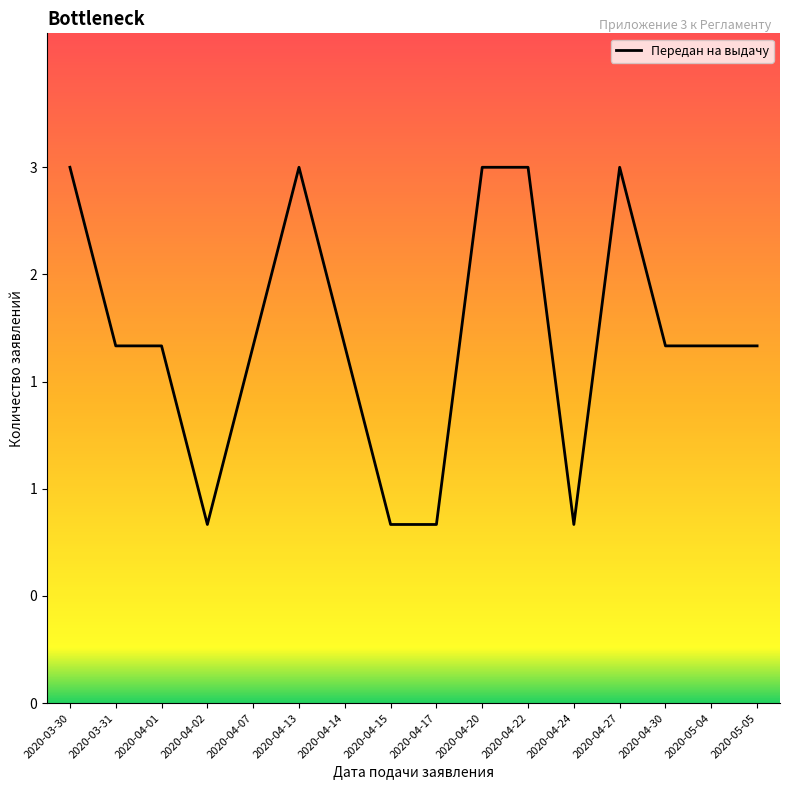

Is this an area chart (filled region under the line)?

Yes